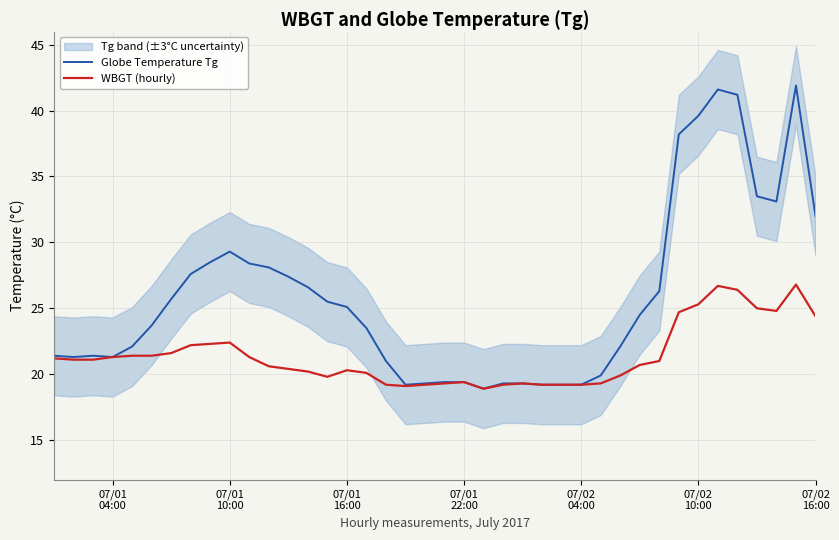

Is this an area chart (filled region under the line)?

No